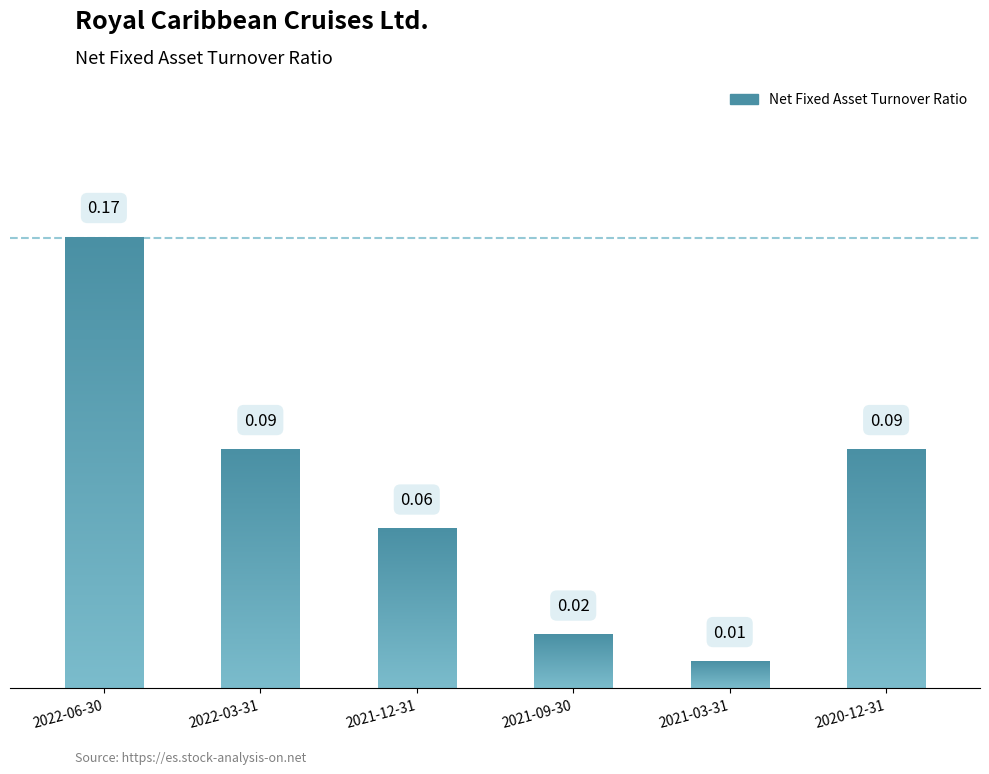

Which category has the highest value across all series?

2022-06-30